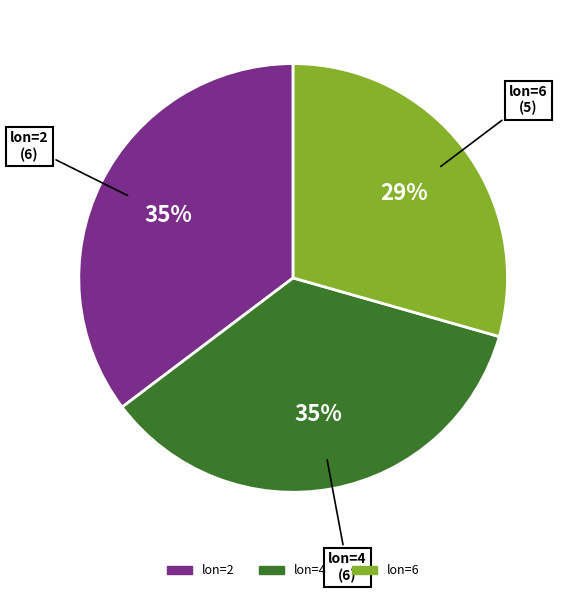

To the nearest percent, what is the difference between the largest and smallest slice percentages?

6%